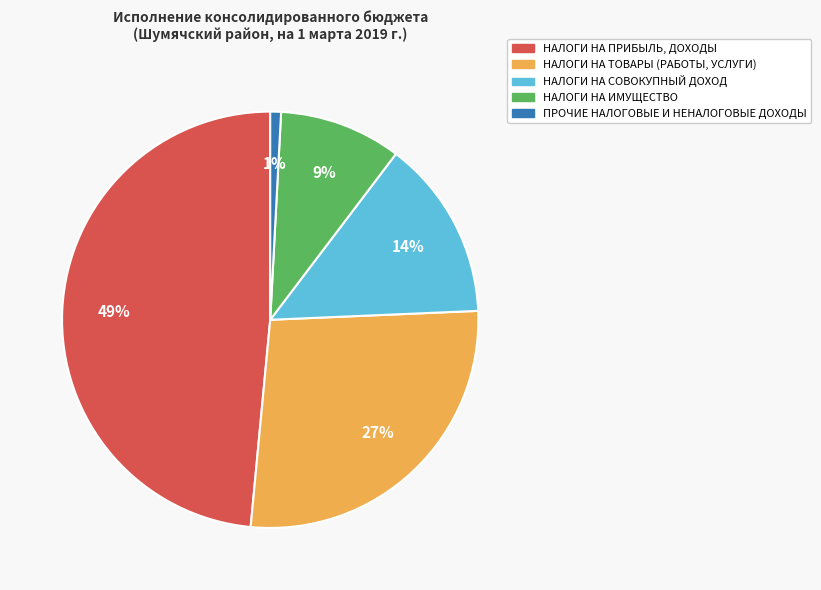

To the nearest percent, what is the combined percentage of НАЛОГИ НА ИМУЩЕСТВО and НАЛОГИ НА СОВОКУПНЫЙ ДОХОД?

23%